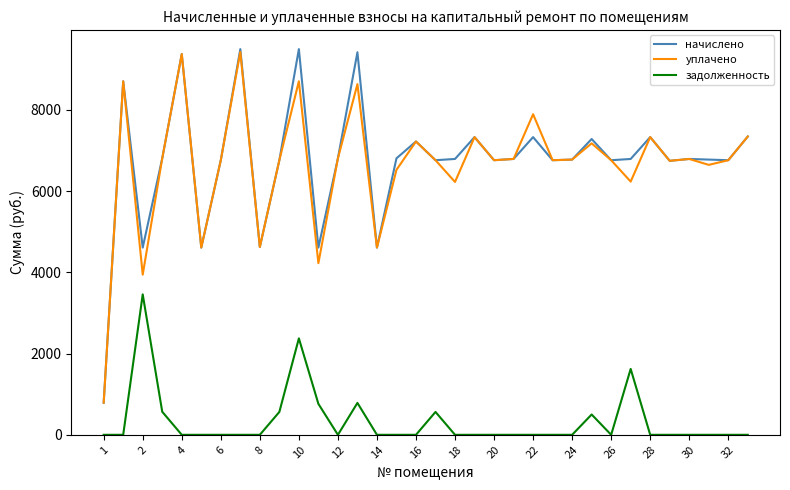

True or false: начислено and задолженность cross at least once.

False